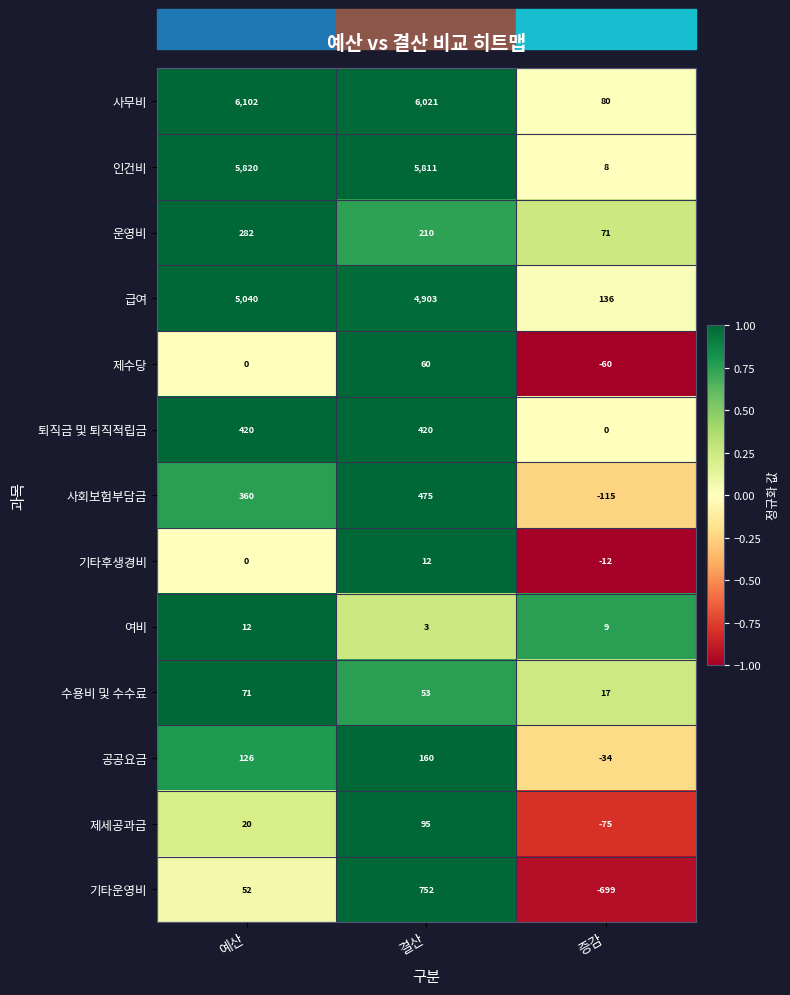

Count the number of categories in the chart.

3